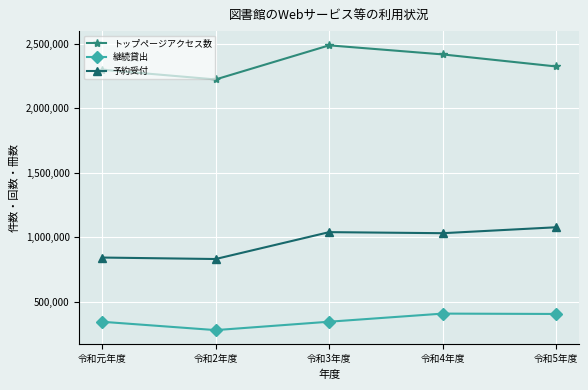

What is the value of the 予約受付 point at the 1st from the left?

843605